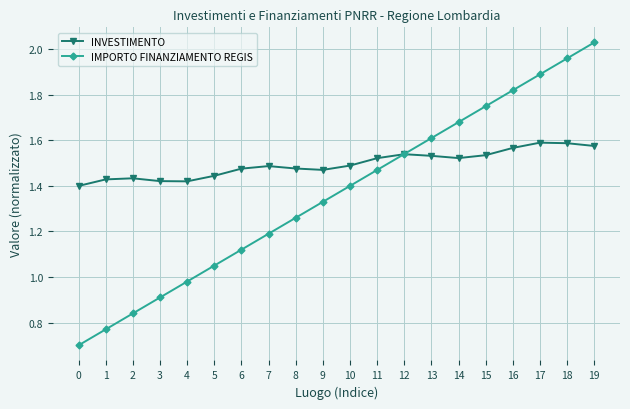

Which series changed the most between 13 and 16?

IMPORTO FINANZIAMENTO REGIS